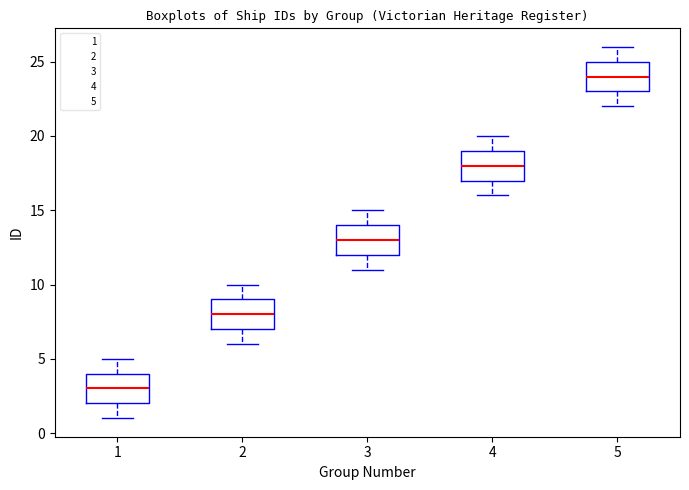

Where is the upper edge of the box at x = 5 on the y-axis? The values are not printed on the chart, so give them approximately, as read against the axis.

25